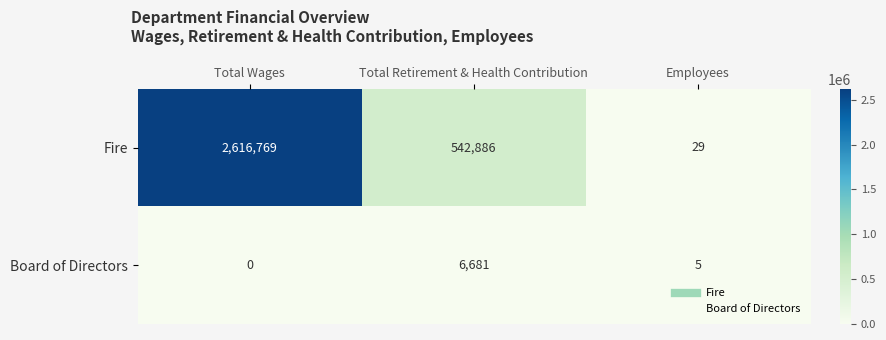

At which label does Board of Directors first exceed 5?

Total Retirement & Health Contribution